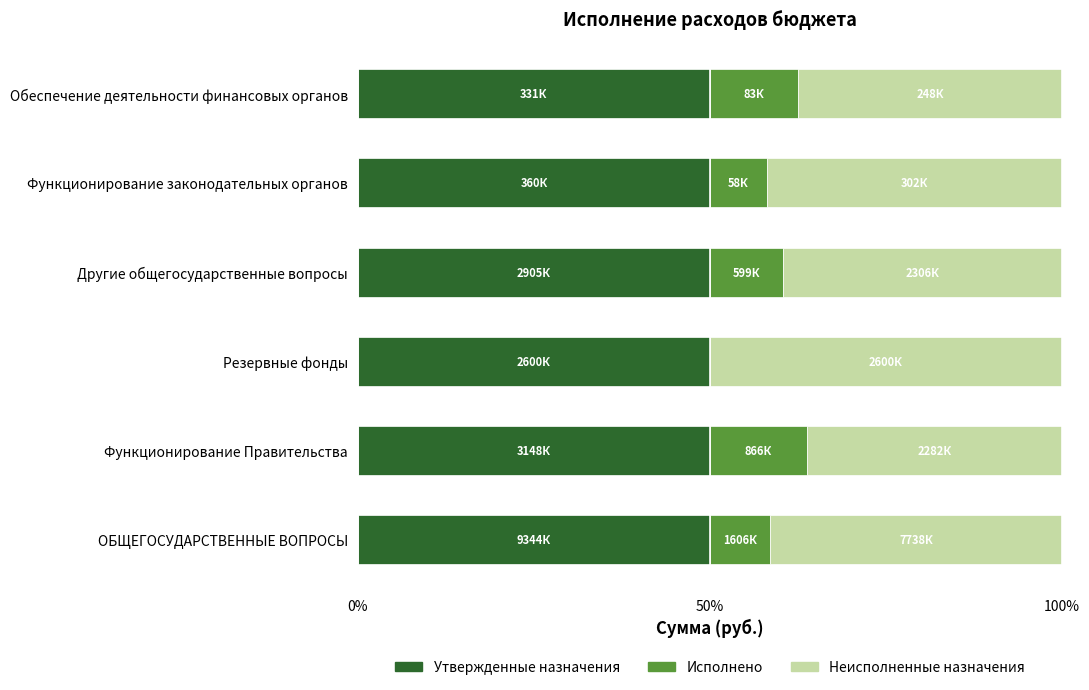

What is the total value across all series at Обеспечение деятельности финансовых органов?

100.0